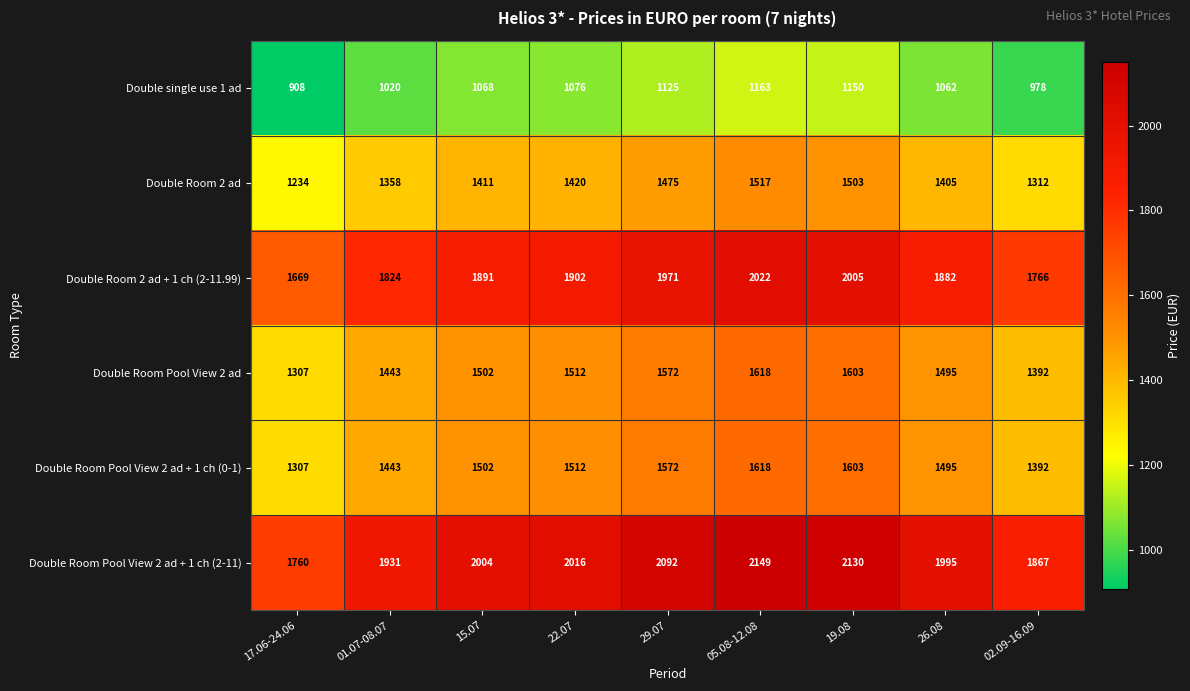

What is the sum of all Double single use 1 ad values?

9550